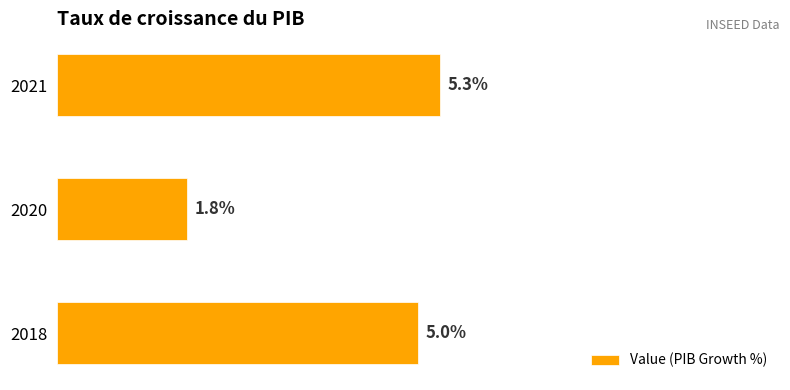

Rank the categories by value from highest to lowest.

2021, 2018, 2020